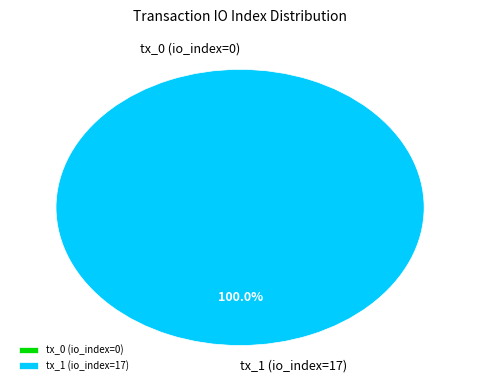

The tx_1 (io_index=17) slice represents 100% of the pie. True or false?

True